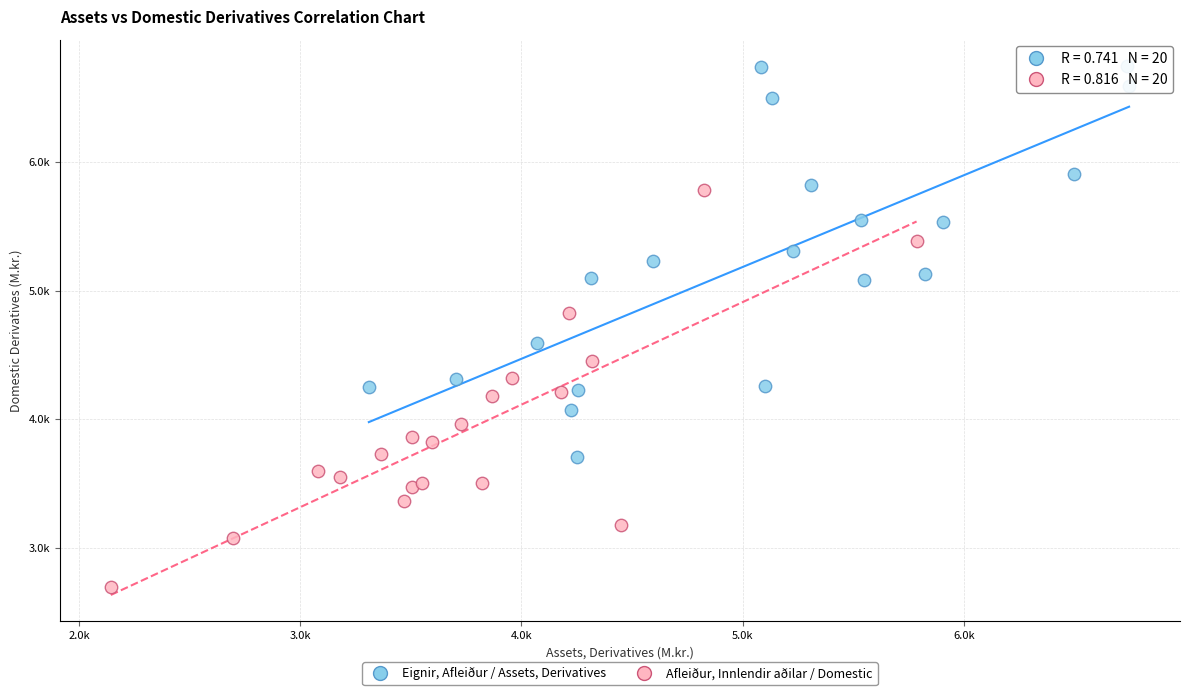

Which series reaches the maximum Y coordinate?

Eignir, Afleiður / Assets, Derivatives